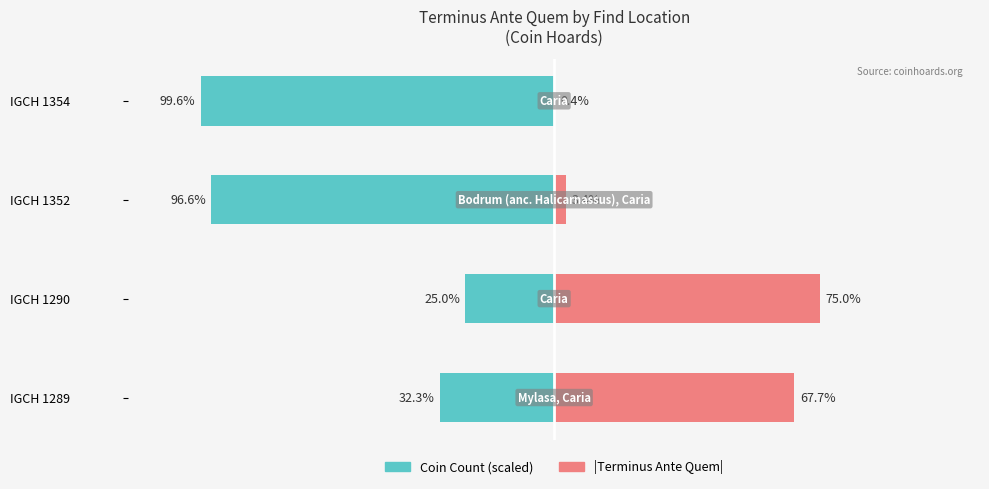

List the series in order of their overall mean, highest first.

|Terminus Ante Quem|, Coin Count (scaled)